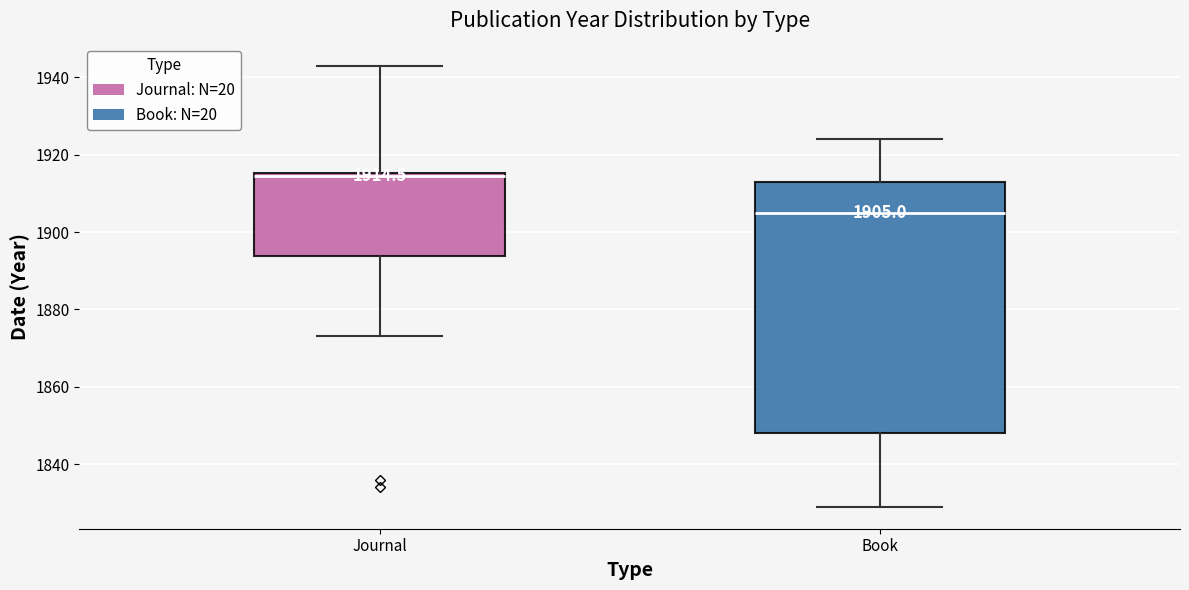

Which box has the lowest median line?

Book